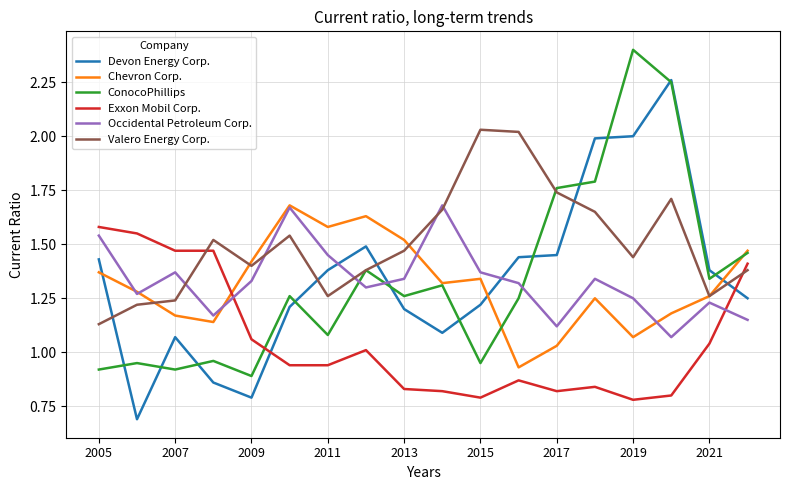

Which series has the widest spread of values?

Devon Energy Corp.